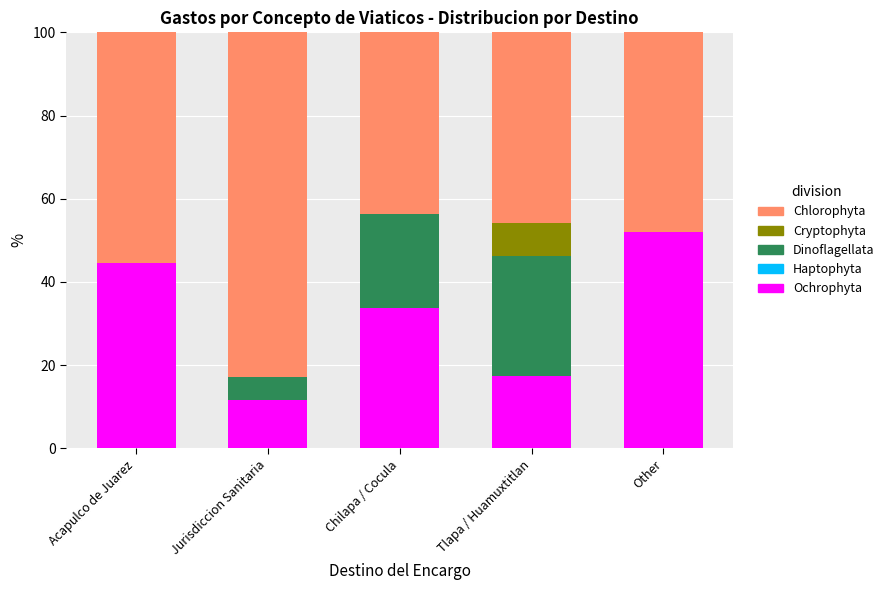

Reading left to right, list the values for the Ochrophyta series.

Acapulco de Juarez=44.5	Jurisdiccion Sanitaria=11.5	Chilapa / Cocula=33.8	Tlapa / Huamuxtitlan=17.5	Other=52.0